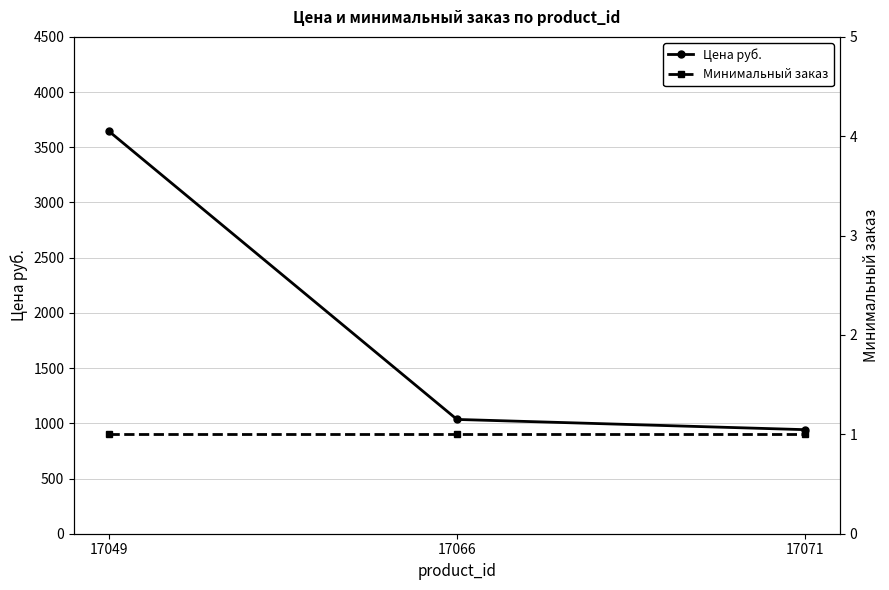

How many series are shown in this chart?

2